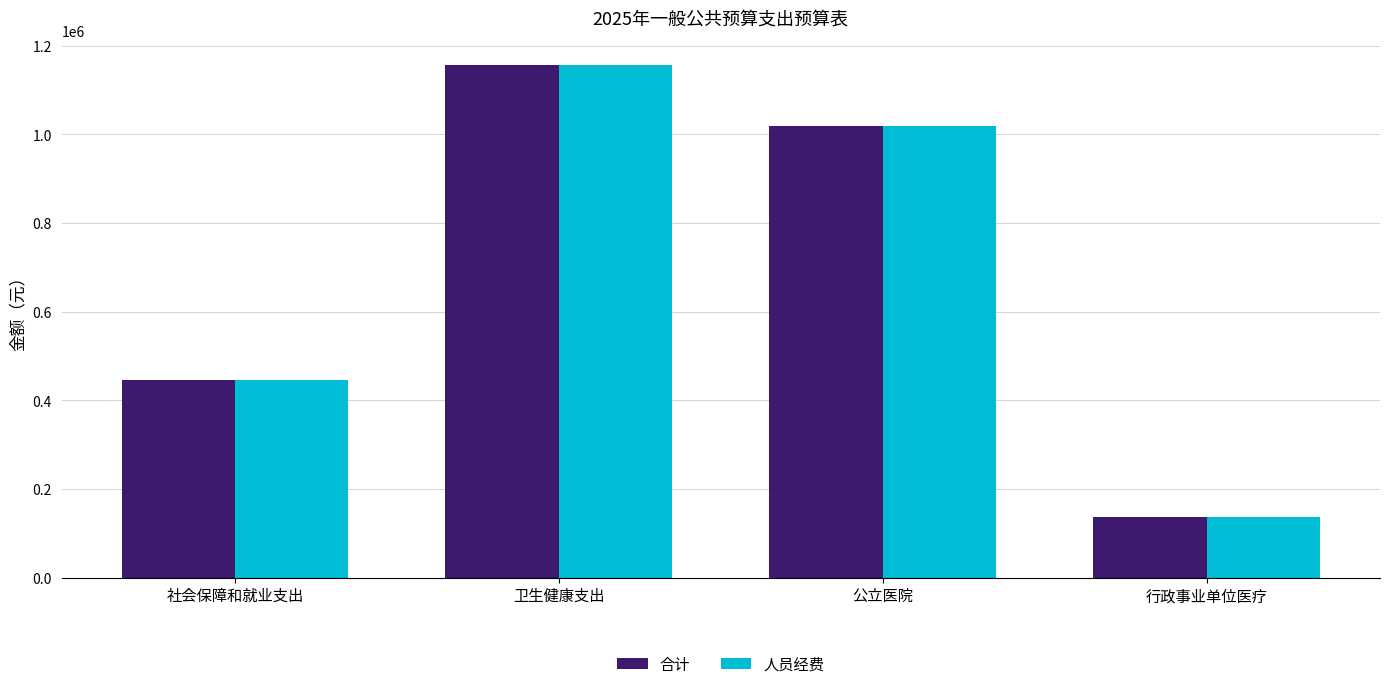

Does the chart contain any negative values?

No